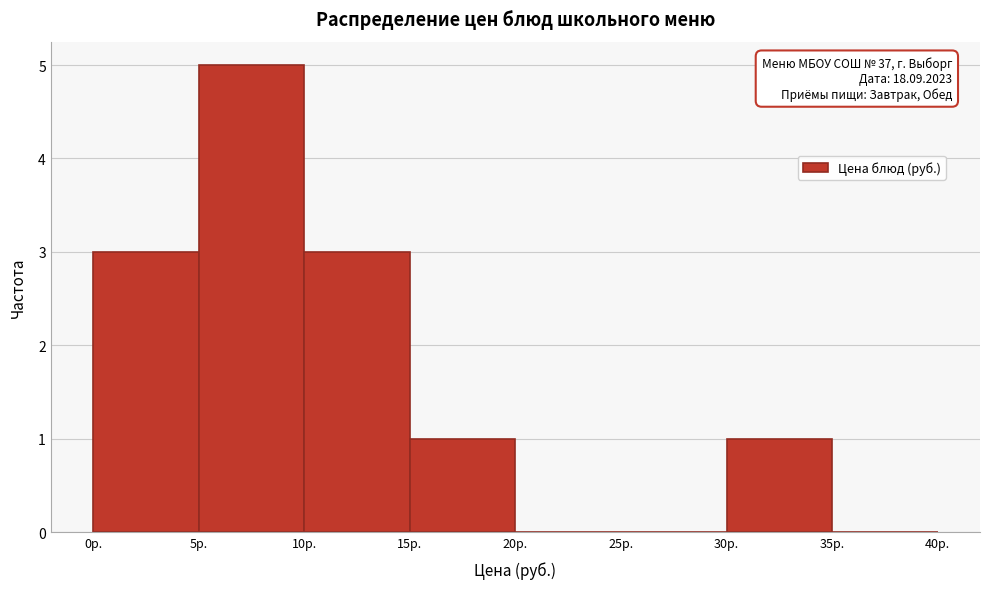

Which range on the x-axis has the tallest bar?

5 to 10